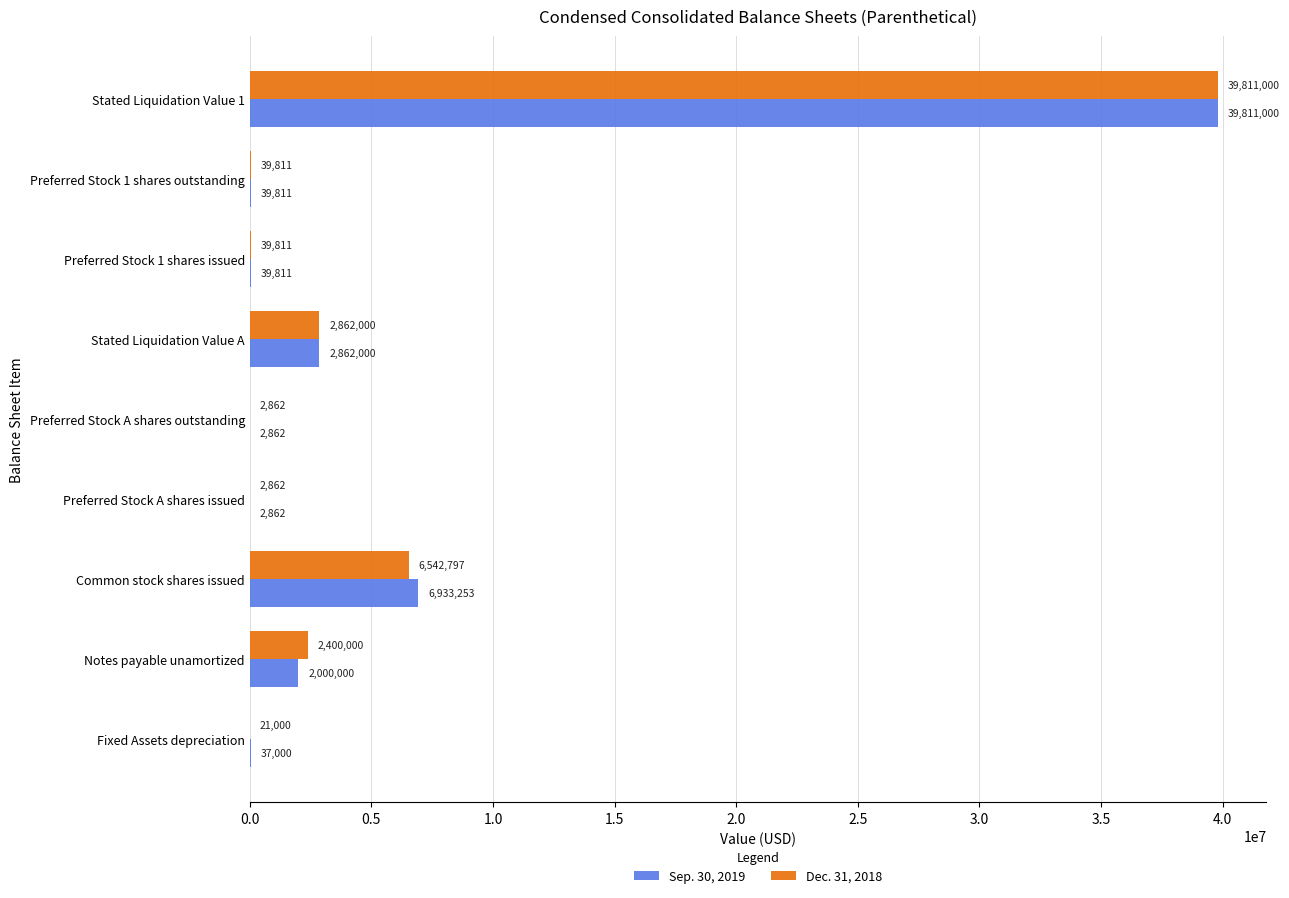

How many categories are shown in the chart?

9